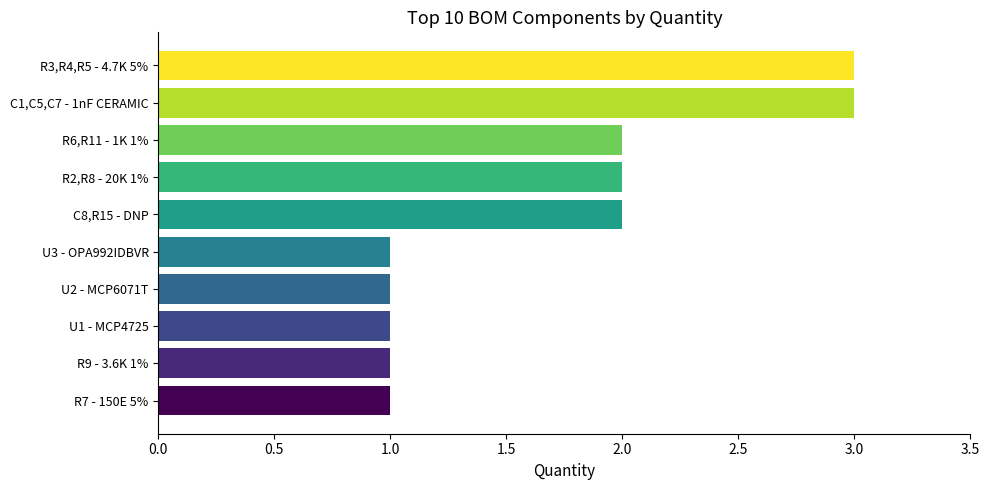

What is the change in value from R7 - 150E 5% to R2,R8 - 20K 1%?

+1